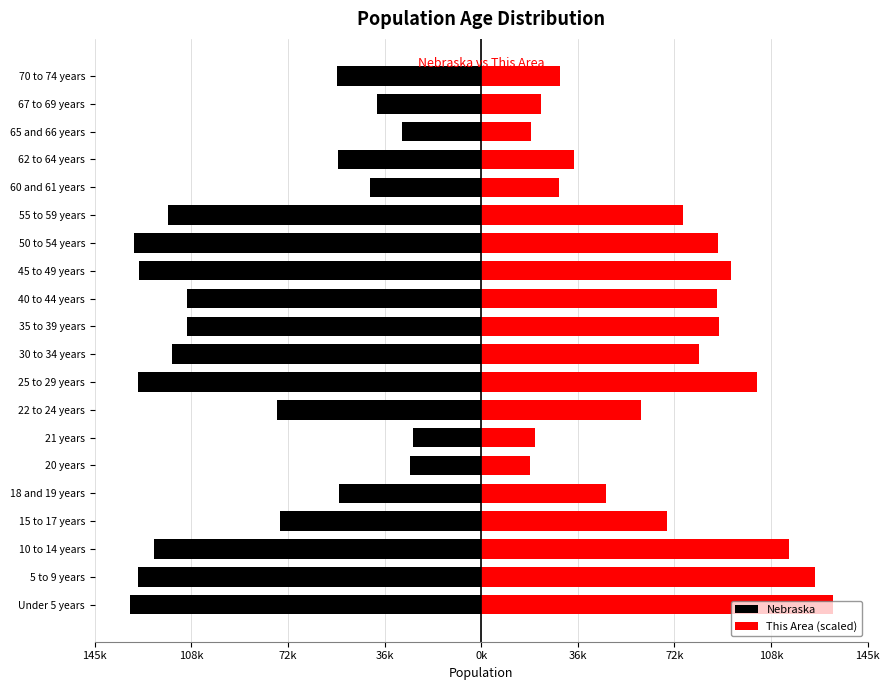

Reading right to left, what are all the values shown in this chart?

Nebraska: -54292.0	-39186.0	-29648.0	-53839.0	-41651.0	-117686.0	-130235.0	-128491.0	-110477.0	-110361.0	-116100.0	-129076.0	-76717.0	-25679.0	-26880.0	-53251.0	-75679.0	-122706.0	-128928.0	-131908.0
This Area (scaled): 29644.8	22520.9	18614.2	34700.5	29185.2	75835.6	88819.6	93875.3	88360.0	89394.1	81925.4	103527.1	59979.1	20222.8	18384.4	46650.4	69860.7	115591.9	125128.8	131908.0